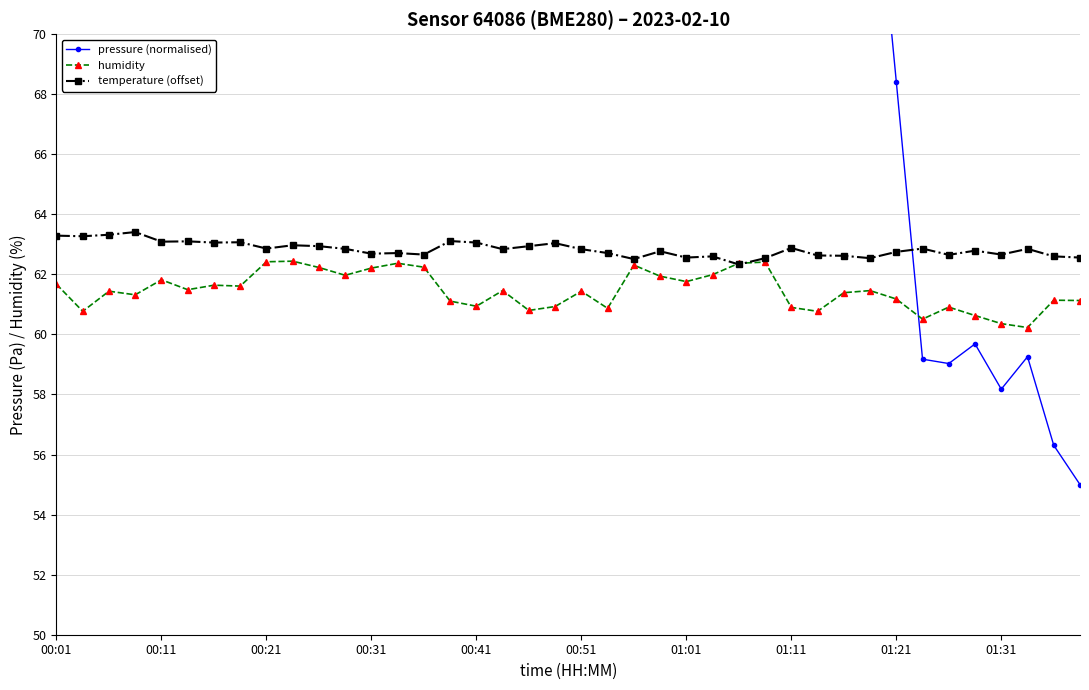

How many lines are shown in the chart?

3